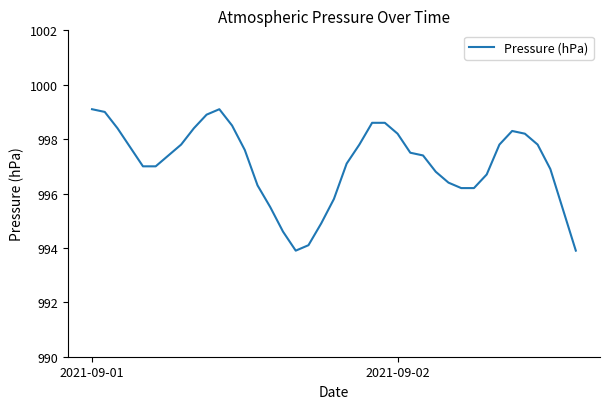

What is the maximum value shown in the chart?

999.1